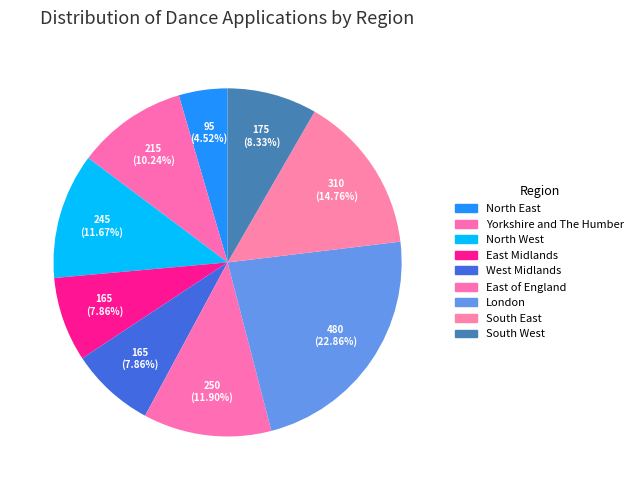

To the nearest percent, what percentage of the pie is East Midlands?

8%